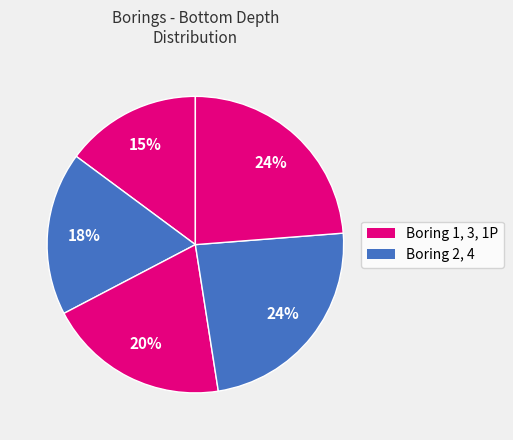

Count the number of slices in the pie.

5